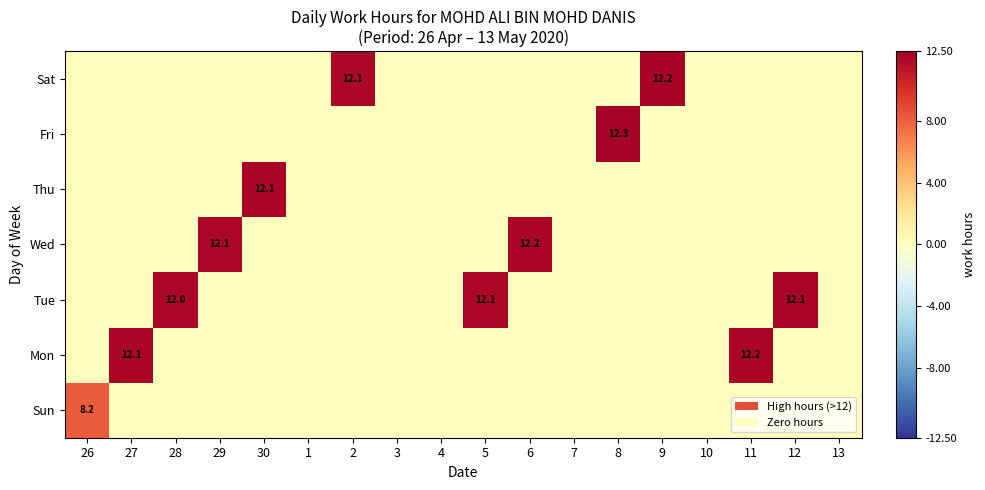

The value of Wed at 29 is 17.4. True or false?

False